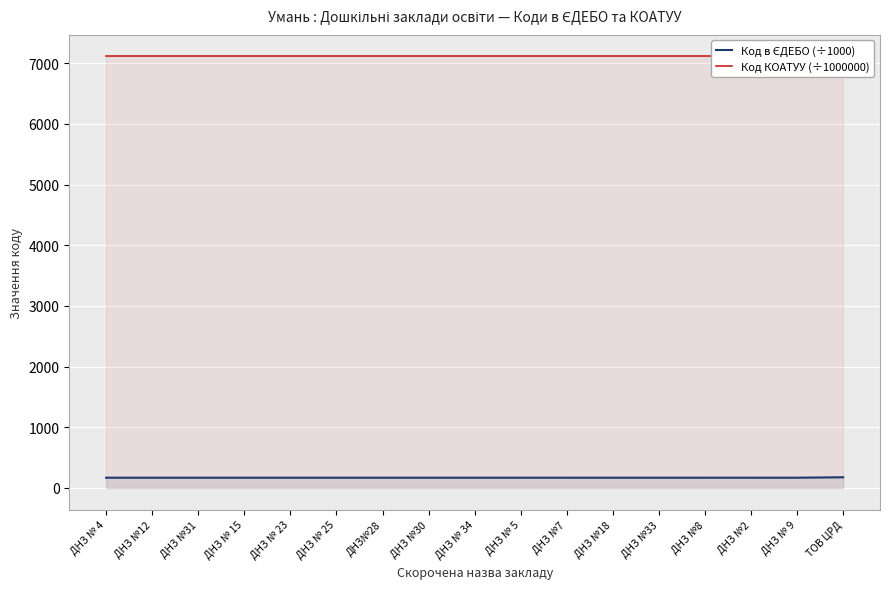

True or false: Код КОАТУУ (÷1000000) has more than 0 points higher than both neighbors.

False